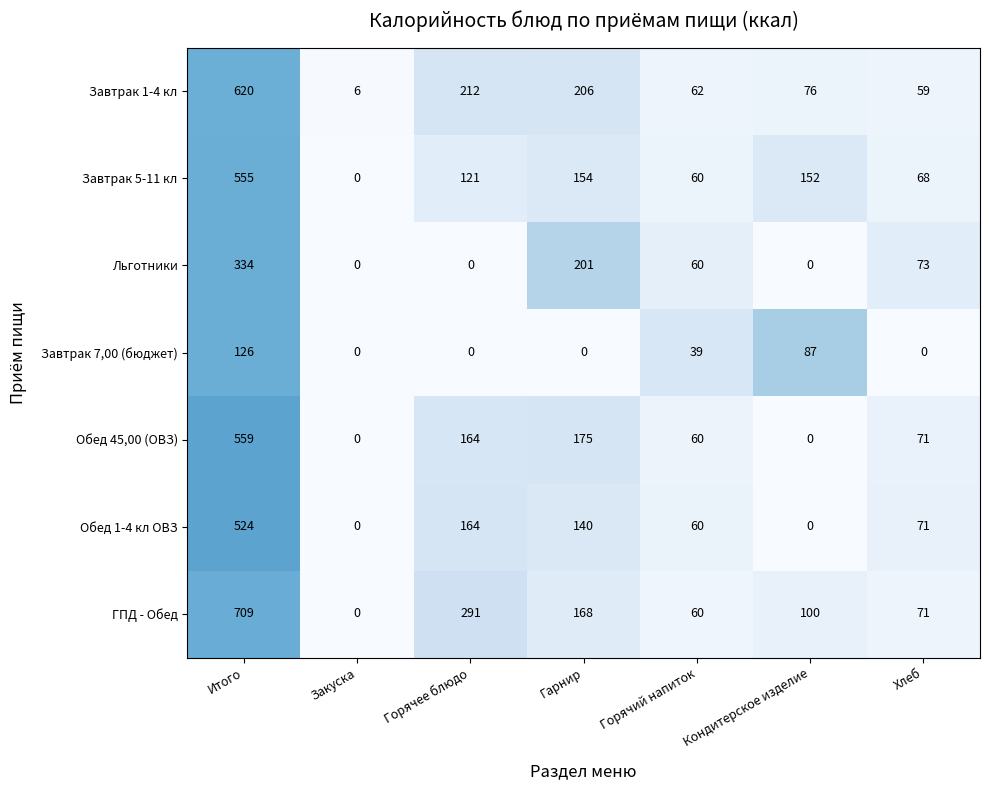

What is the difference between the maximum and second lowest values in the Завтрак 7,00 (бюджет) series?

126